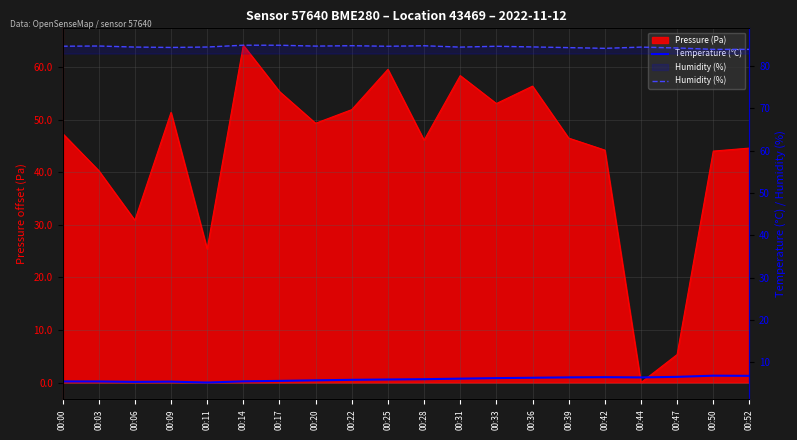

In Humidity (%), how many points are lower than both neighbors (excluding endpoints)?

5